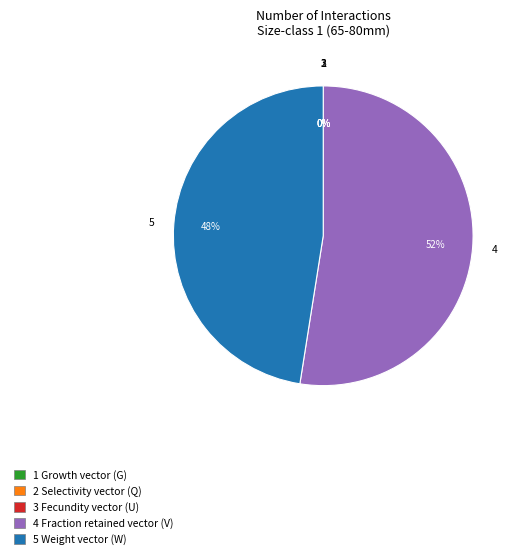

The 4 Fraction retained vector (V) slice represents 52% of the pie. True or false?

True